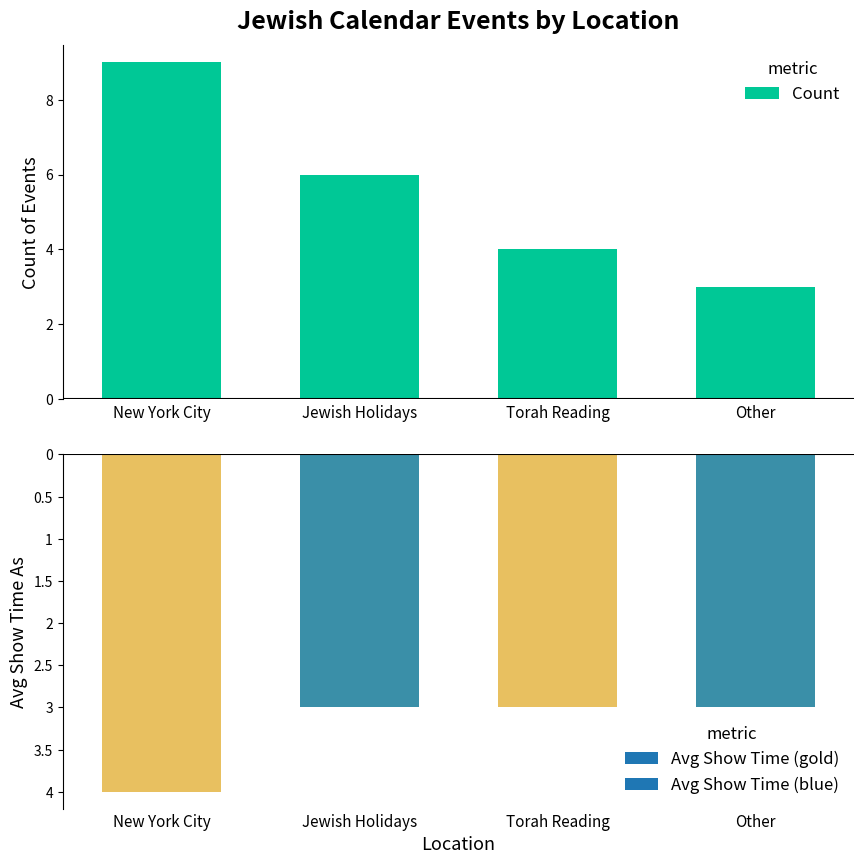

What is the value of the 3rd bar from the left?

4